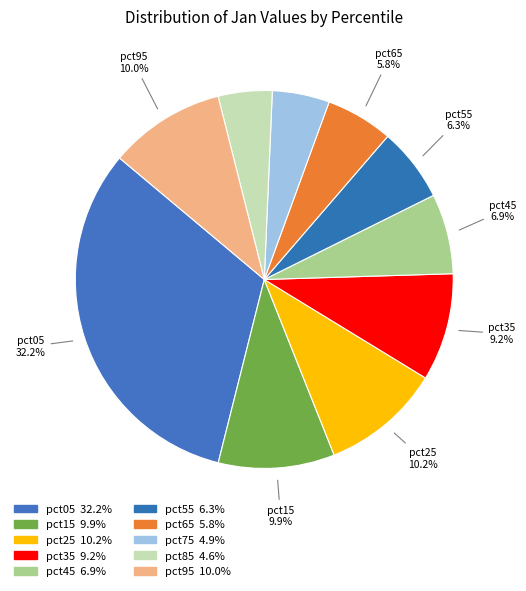

Count the number of slices in the pie.

10